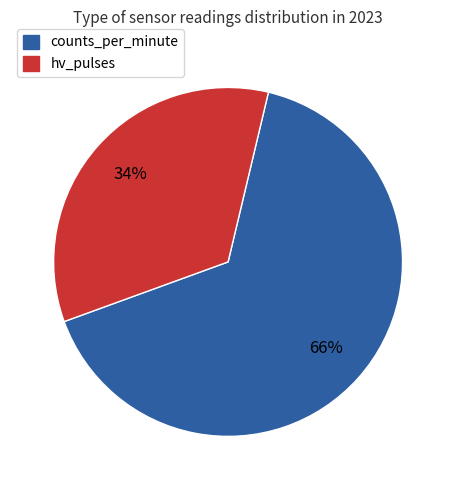

Rank the categories by value from highest to lowest.

counts_per_minute, hv_pulses